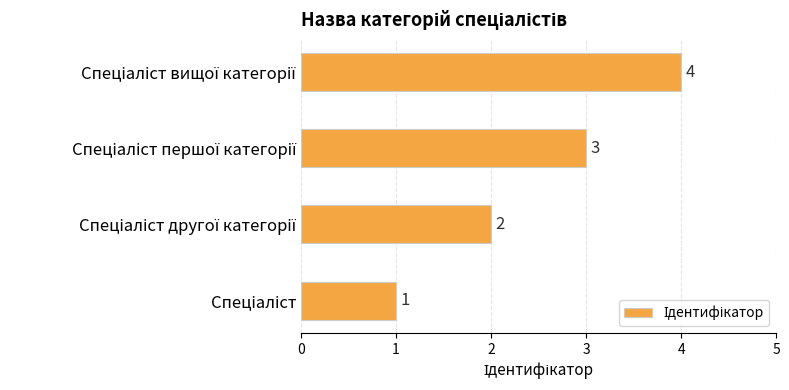

How many series are shown in this chart?

1